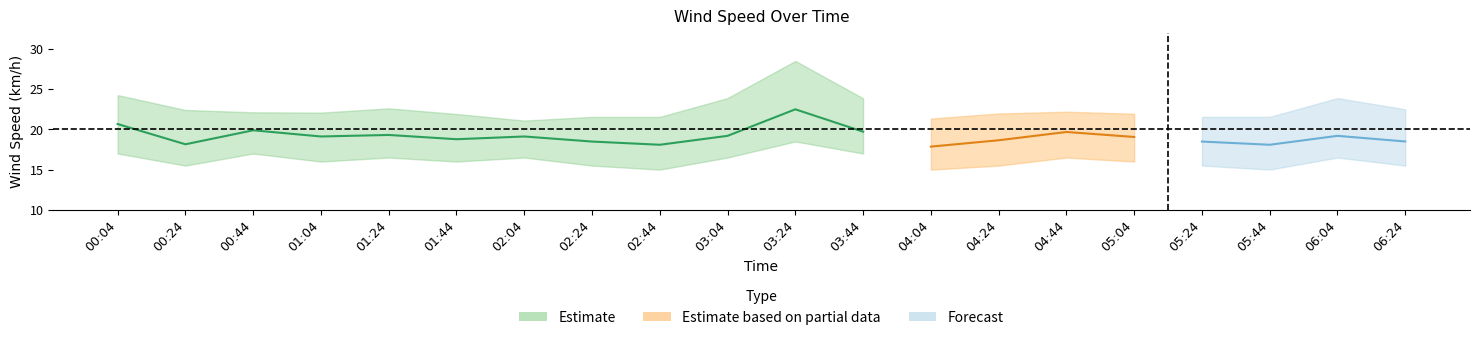

Is this an area chart (filled region under the line)?

No